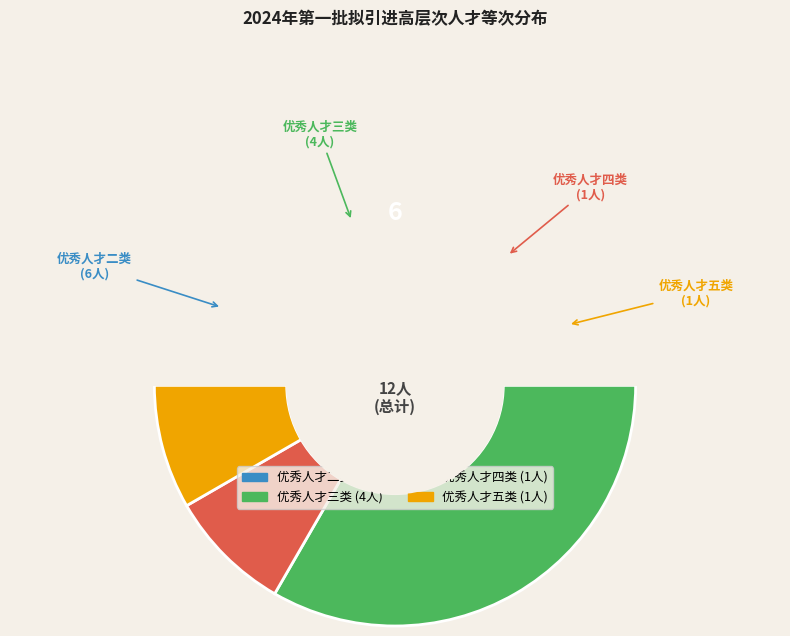

To the nearest percent, what percentage of the pie is 优秀人才四类?

8%